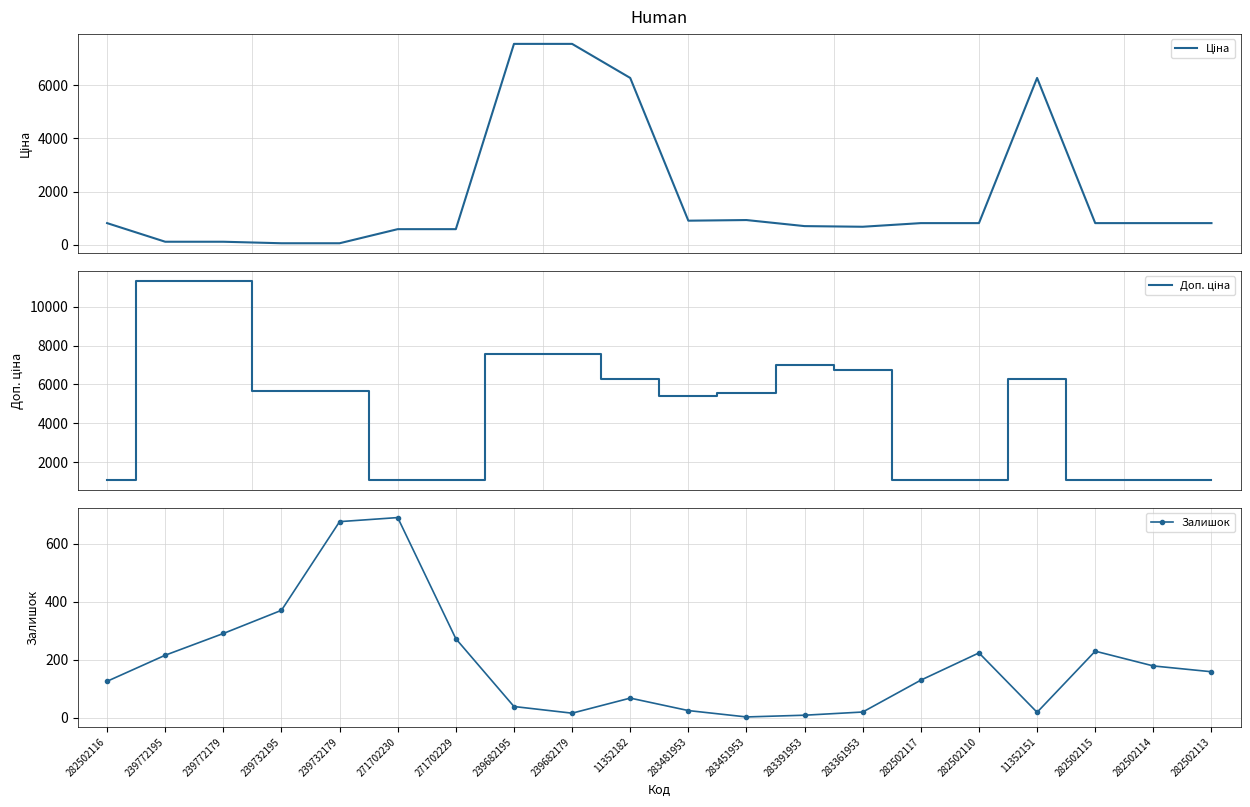

What is the average value of the Доп. ціна series?

4757.6